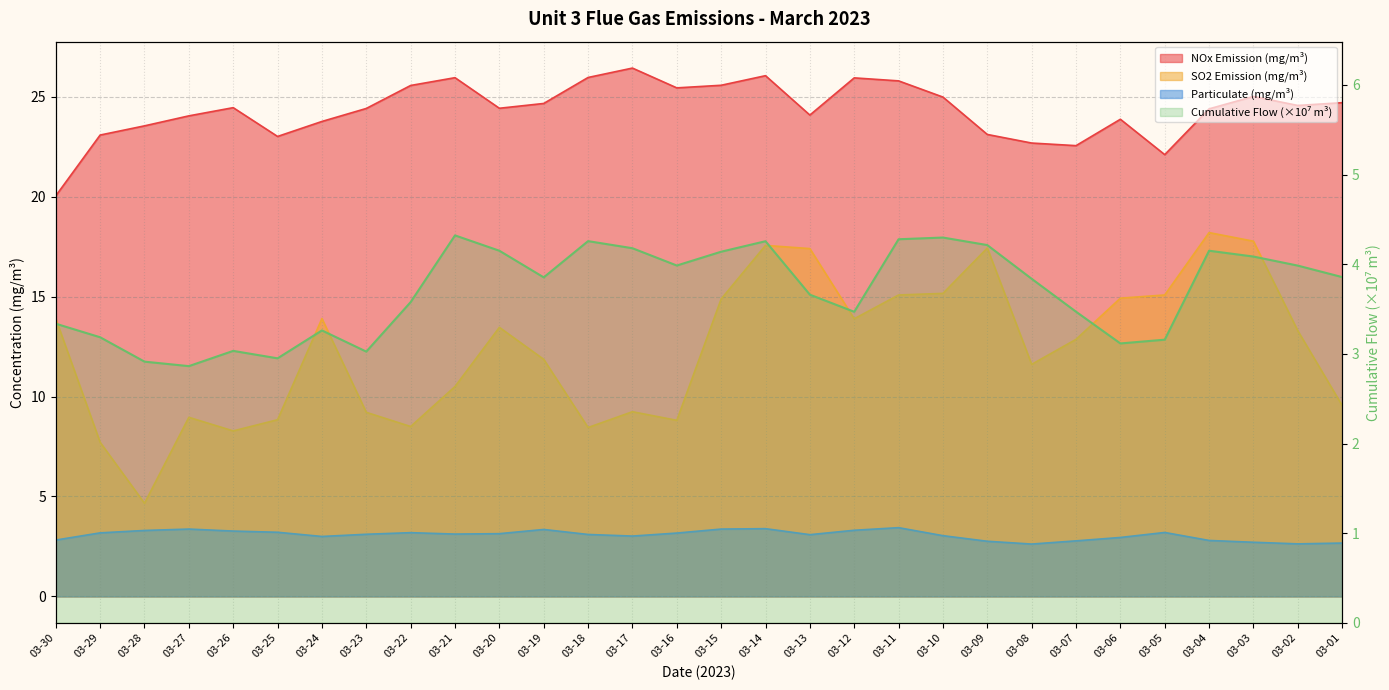

Between 03-21 and 03-17, which series saw the biggest shift?

SO2 Emission (mg/m³)